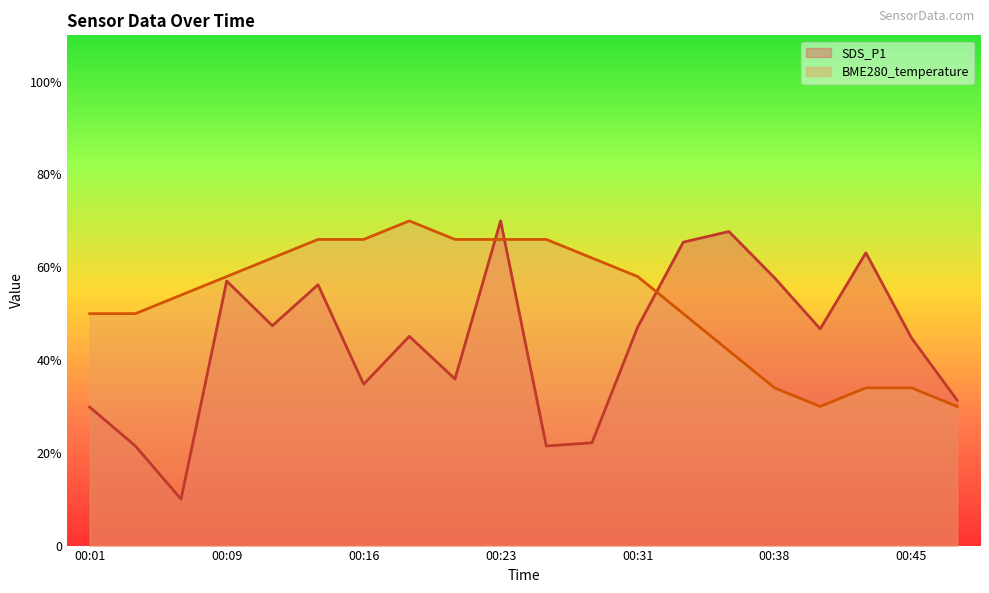

What are all the series names shown in the legend?

SDS_P1, BME280_temperature